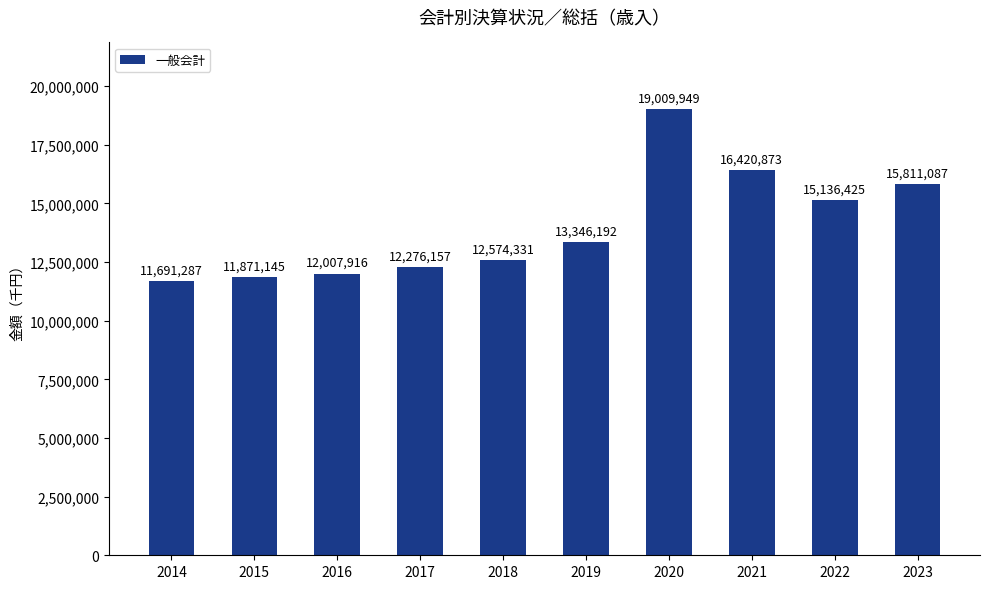

Reading left to right, transcribe all the data shown in this chart.

11691287	11871145	12007916	12276157	12574331	13346192	19009949	16420873	15136425	15811087